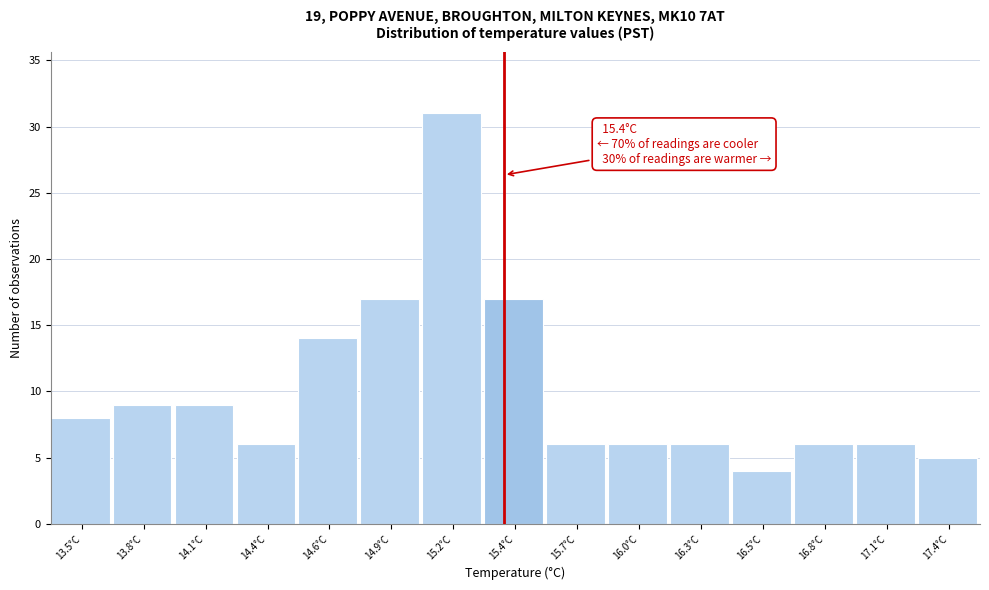

Reading left to right, transcribe all the data shown in this chart.

8	9	9	6	14	17	31	17	6	6	6	4	6	6	5